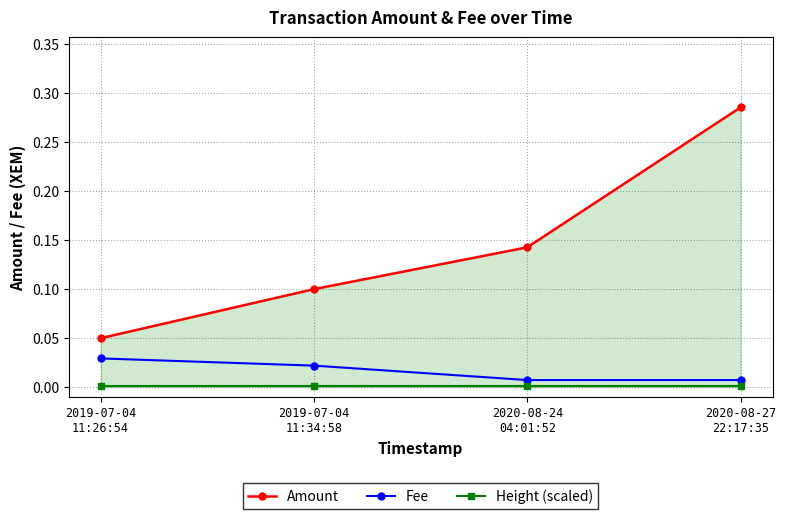

True or false: Amount has a value of 0.1 at 2019-07-04
11:34:58.

True